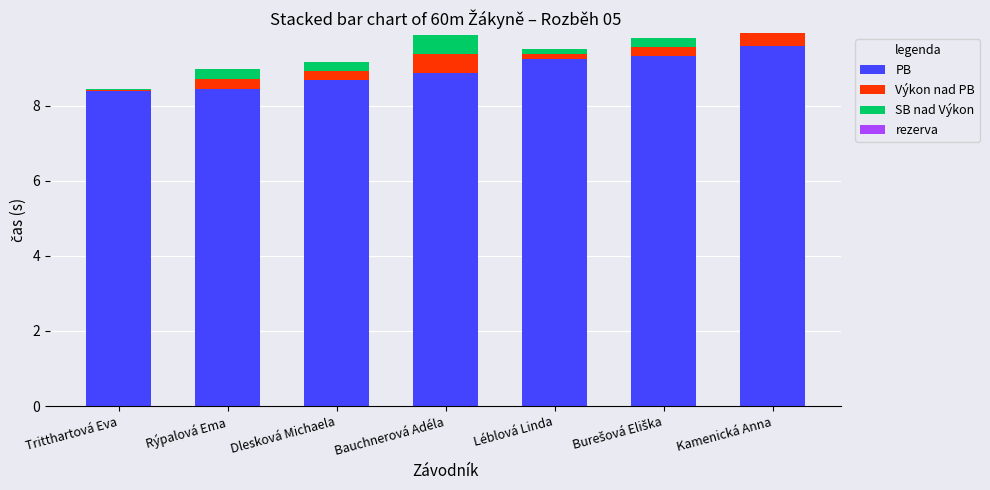

The value of PB at Kamenická Anna is 4.1. True or false?

False